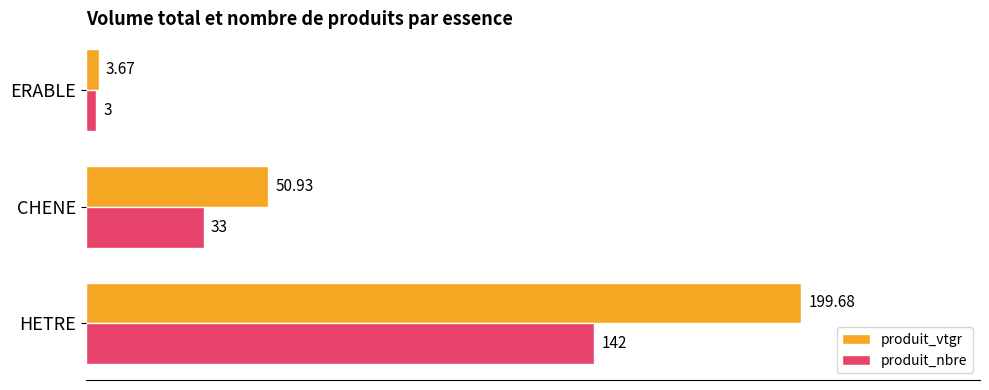

How many categories are shown in the chart?

3